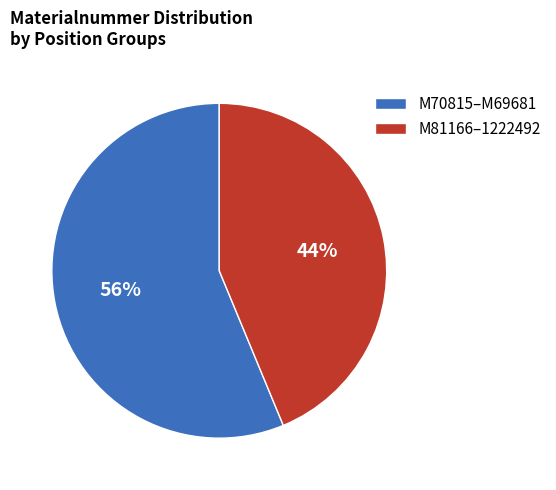

The M81166–1222492 slice represents 56% of the pie. True or false?

False